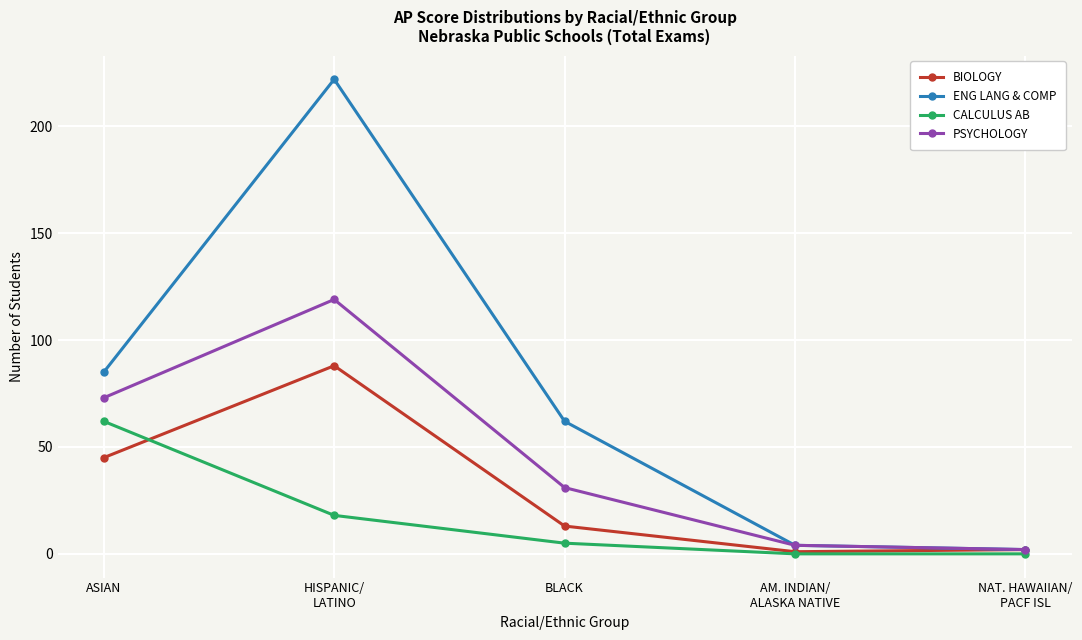

What is the label of the 1st point from the right?

NAT. HAWAIIAN/
PACF ISL